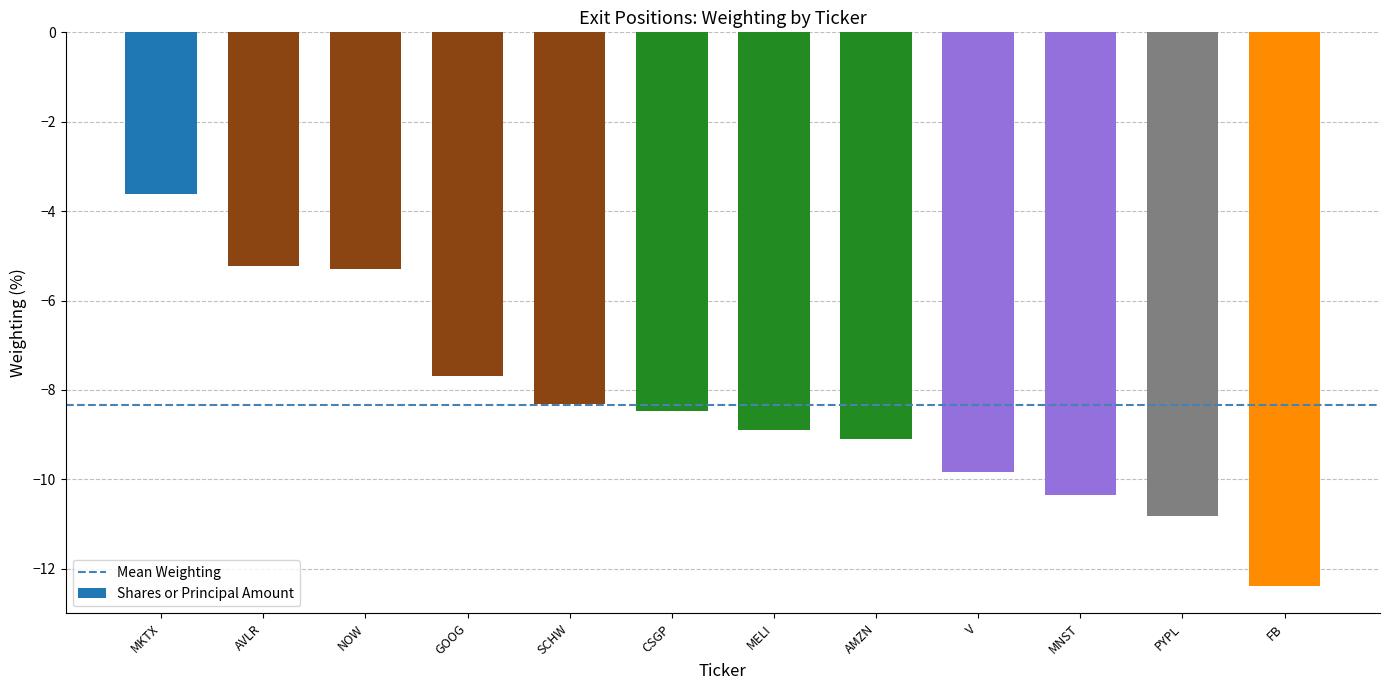

Where does the data first go above -8?

MKTX